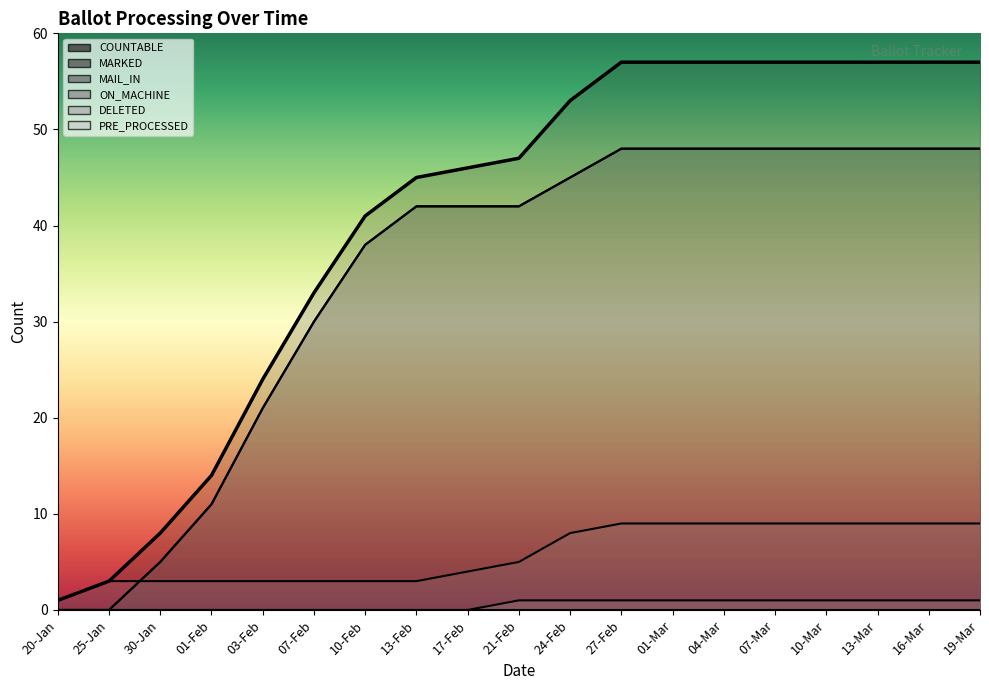

Is it true that COUNTABLE equals 57 at 19-Mar?

True